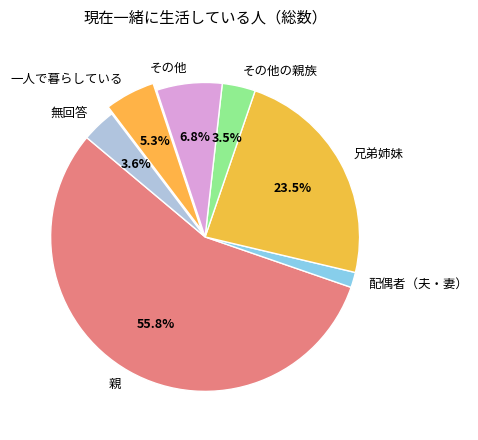

Which has a higher value, 一人で暮らしている or 無回答?

一人で暮らしている